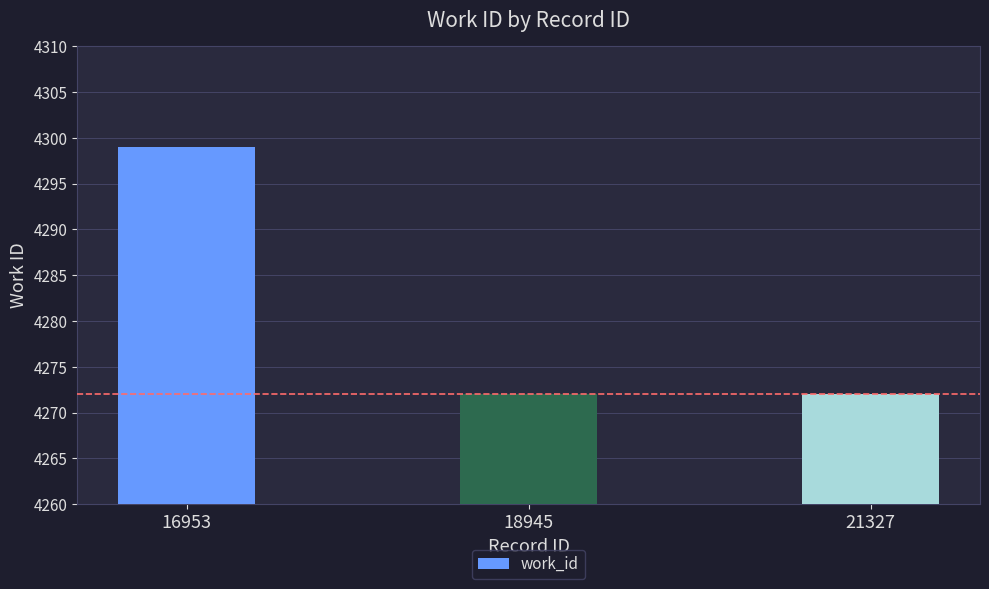

Reading left to right, list all the values displayed in this chart.

4299	4272	4272